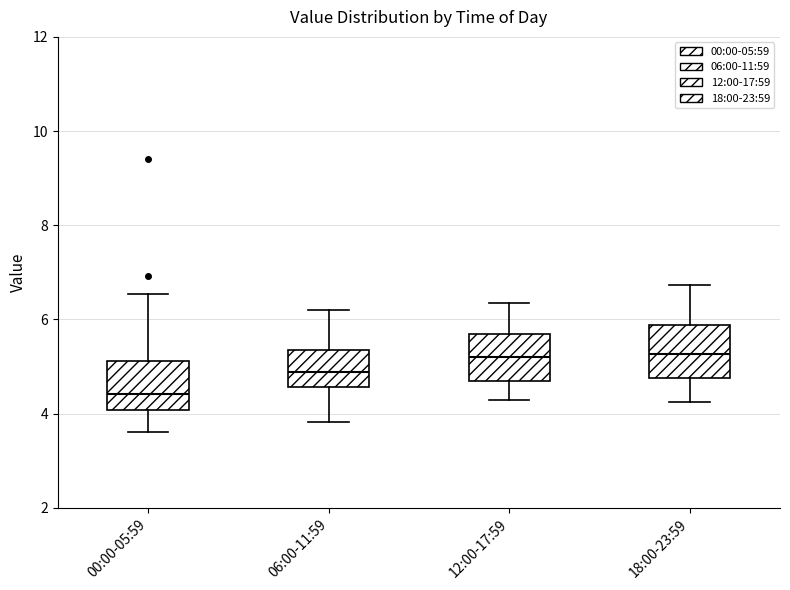

Where does the median line of the box for 06:00-11:59 sit on the y-axis? The values are not printed on the chart, so give them approximately, as read against the axis.

4.8